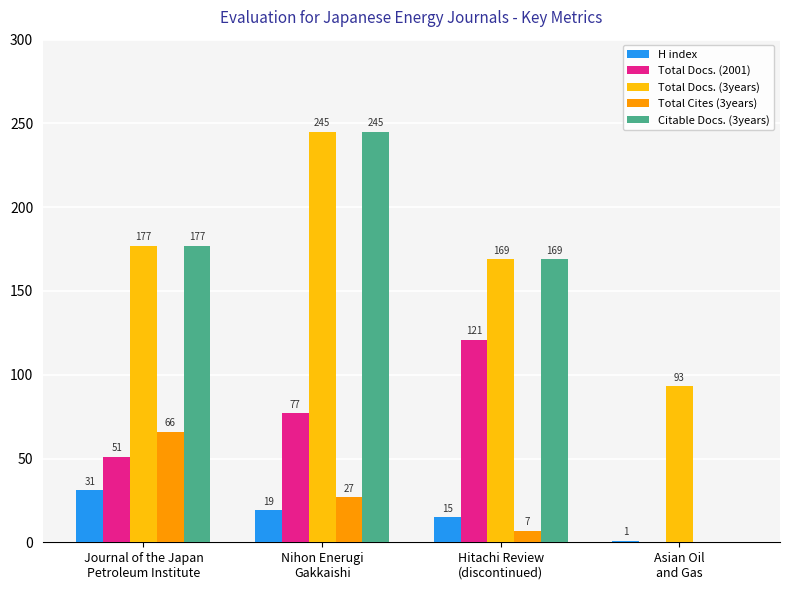

Which series has the largest total across all categories?

Total Docs. (3years)